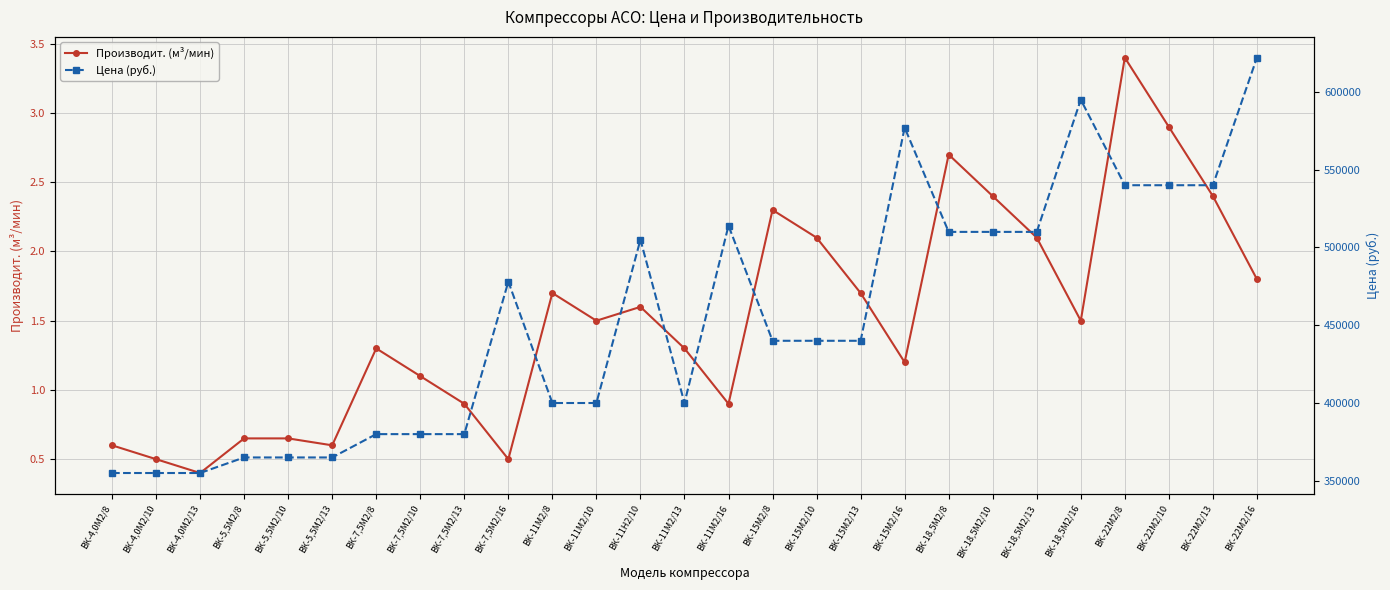

Where is the first local minimum for Цена (руб.)?

ВК-11М2/13